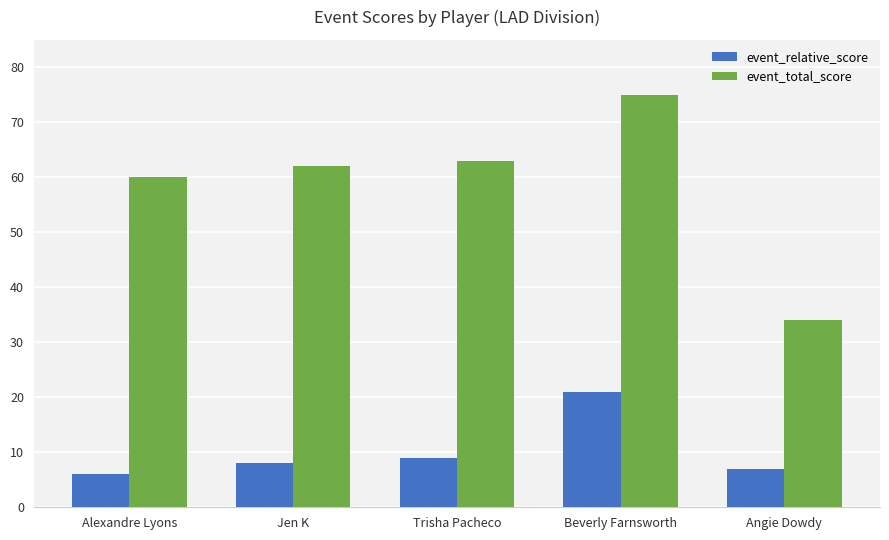

How many data points does each series have?

5